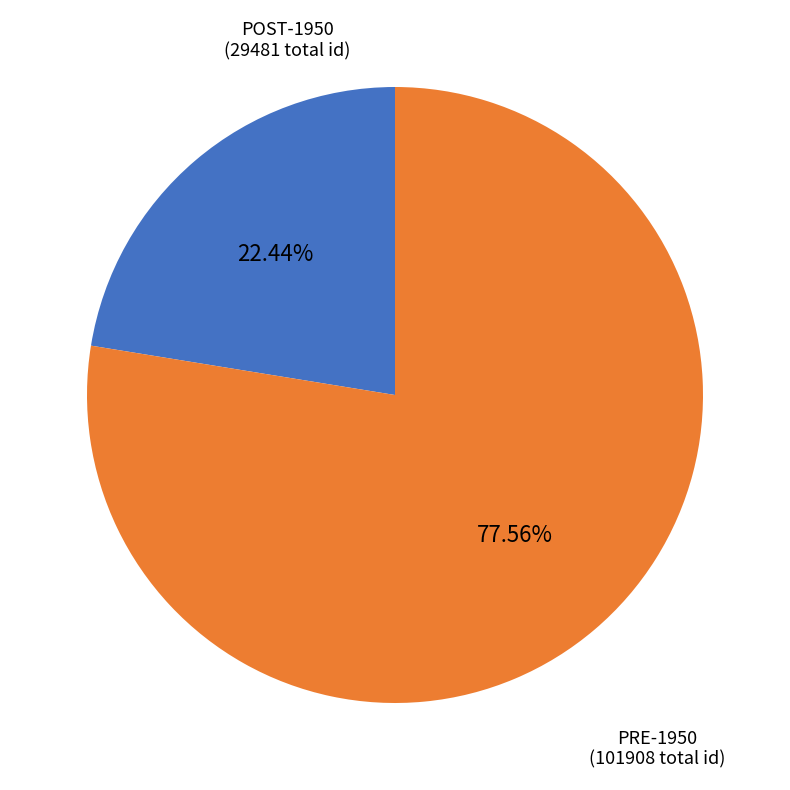

Does any single category account for the majority?

Yes